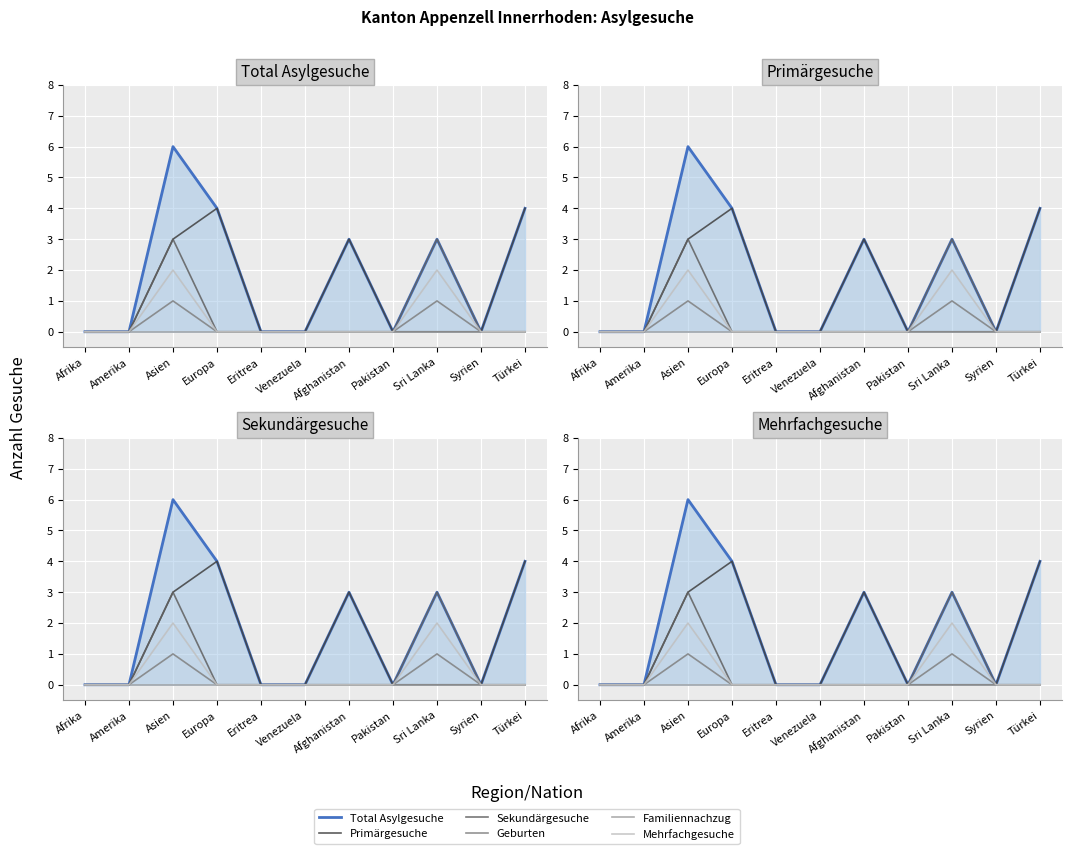

What are all the series names shown in the legend?

Total Asylgesuche, Primärgesuche, Sekundärgesuche, Geburten, Familiennachzug, Mehrfachgesuche